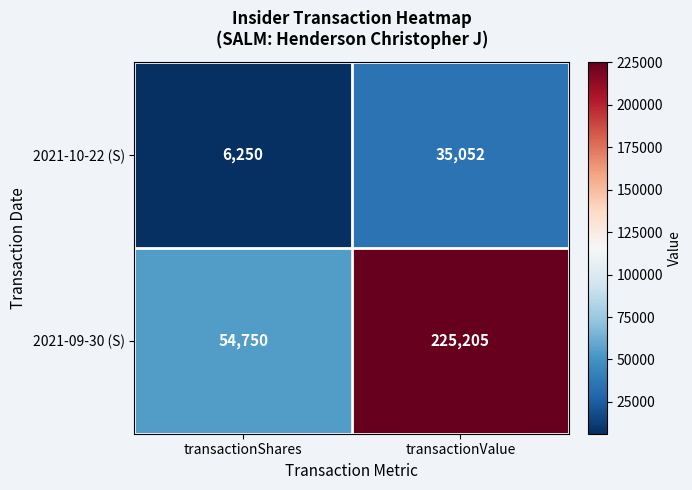

Between transactionShares and transactionValue, which series saw the biggest shift?

2021-09-30 (S)